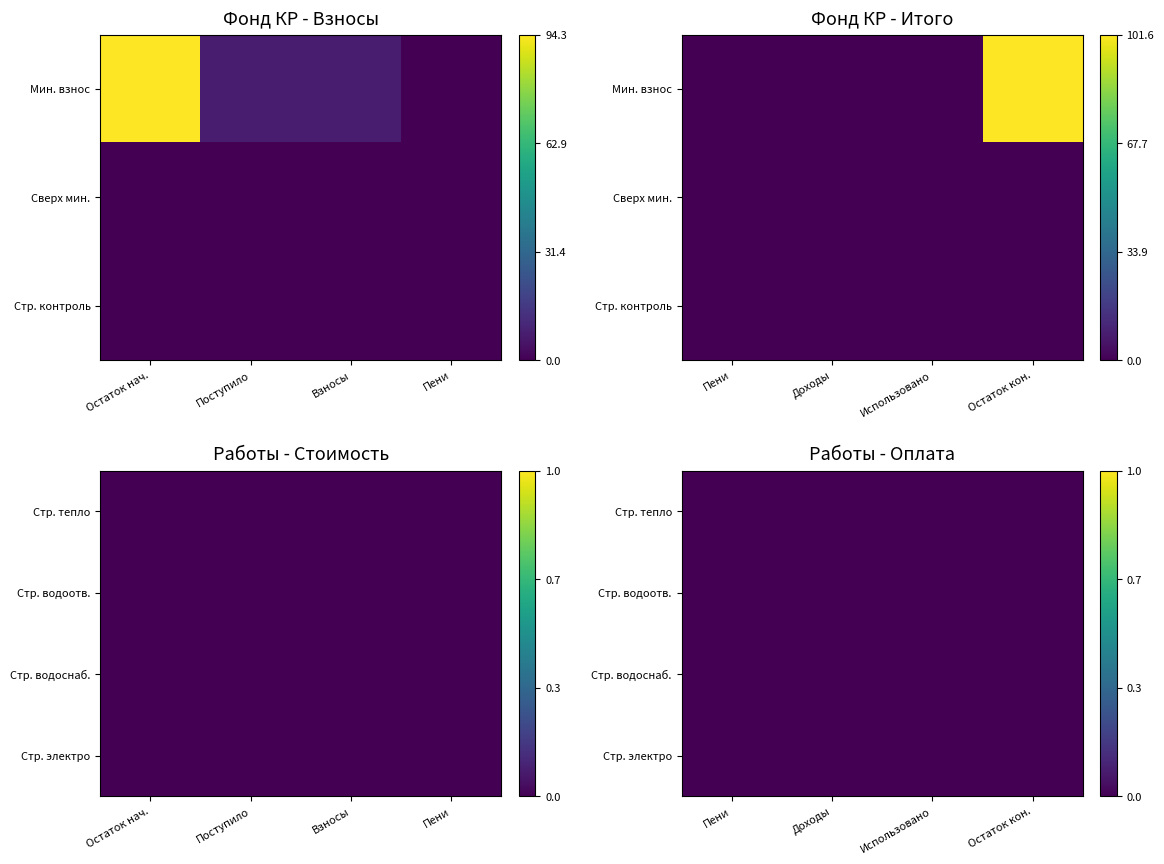

At how many categories does at least one series exceed 41?

2